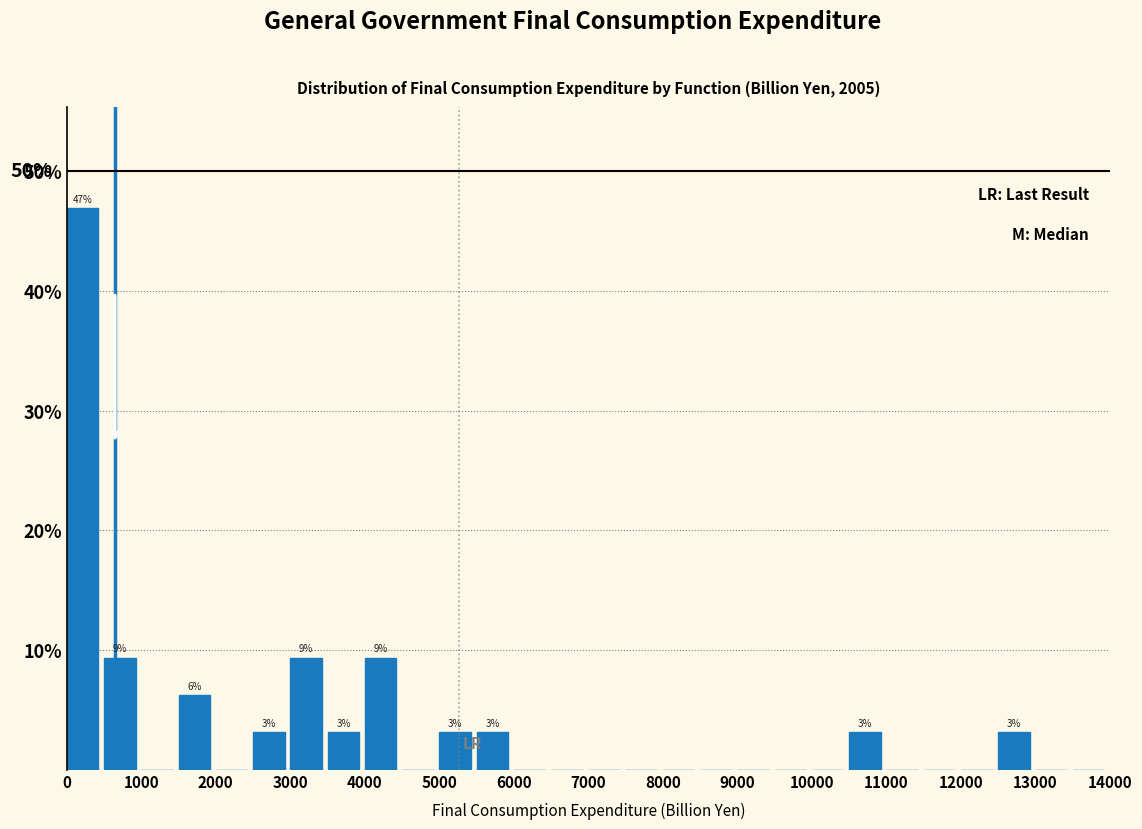

Which range on the x-axis has the tallest bar?

0 to 500